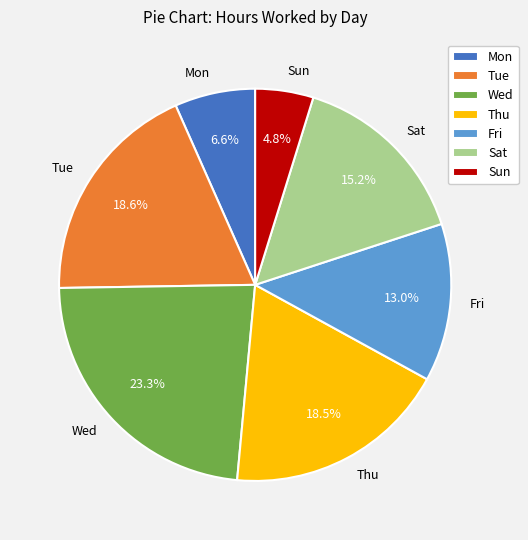

Is Wed the majority of the pie?

No